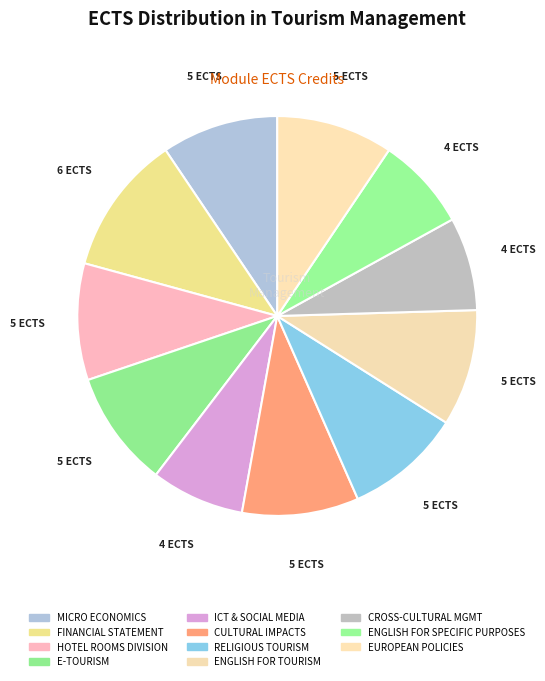

Is there any slice that represents more than half of the pie?

No